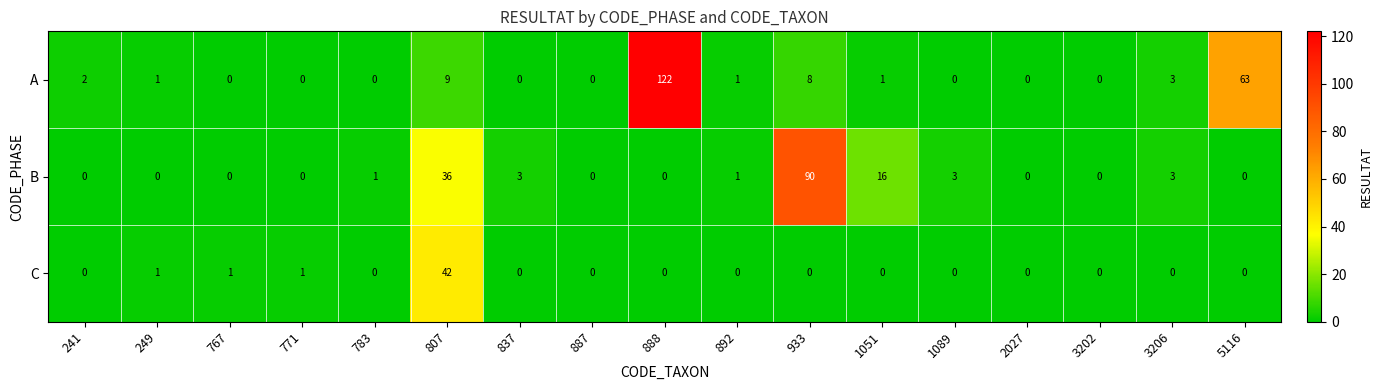

What is the sum of all C values?

45